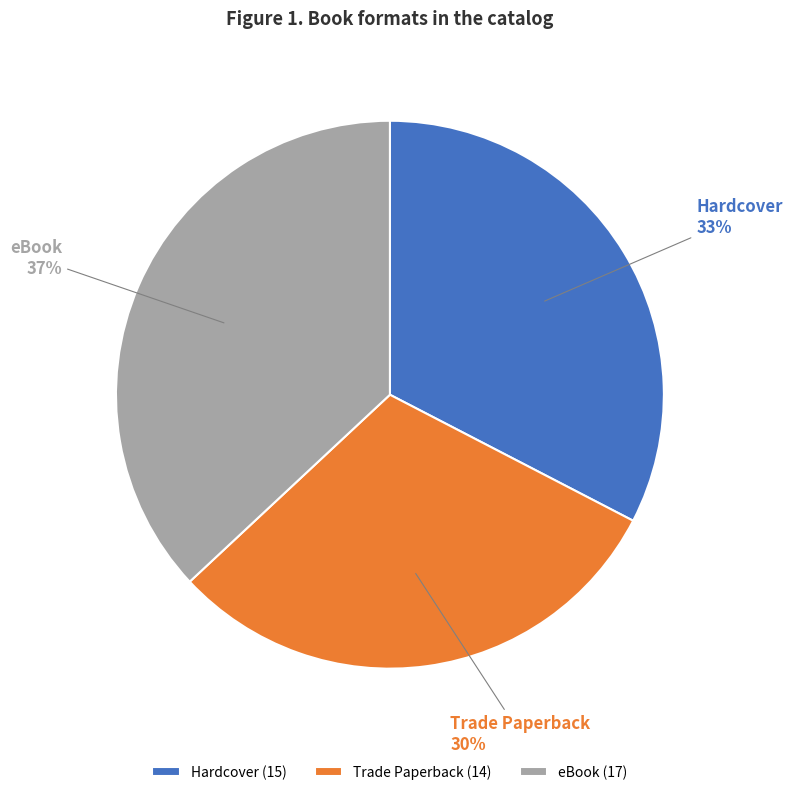

To the nearest percent, what is the average slice percentage?

33%